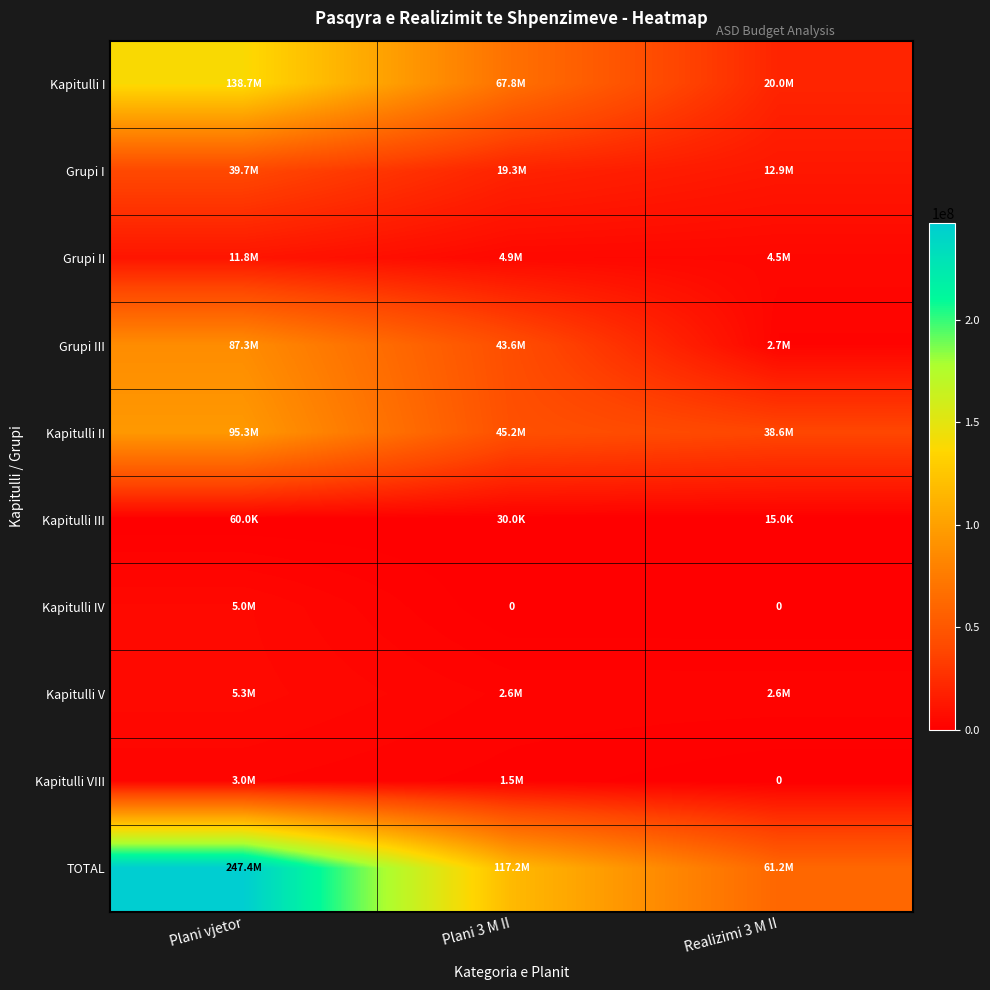

Which category has the highest value in the Kapitulli I series?

Plani vjetor